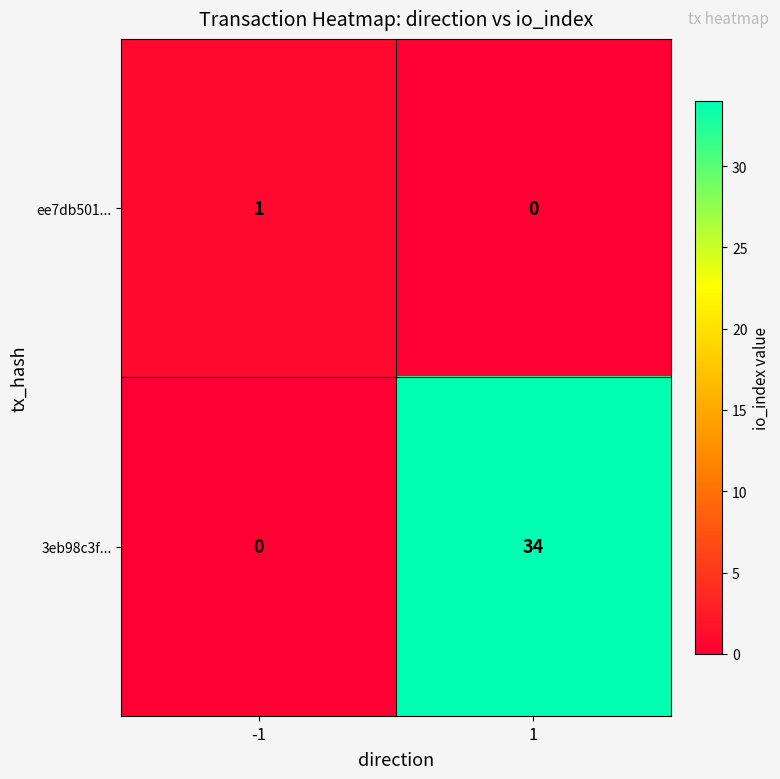

How many distinct data groups are displayed?

2